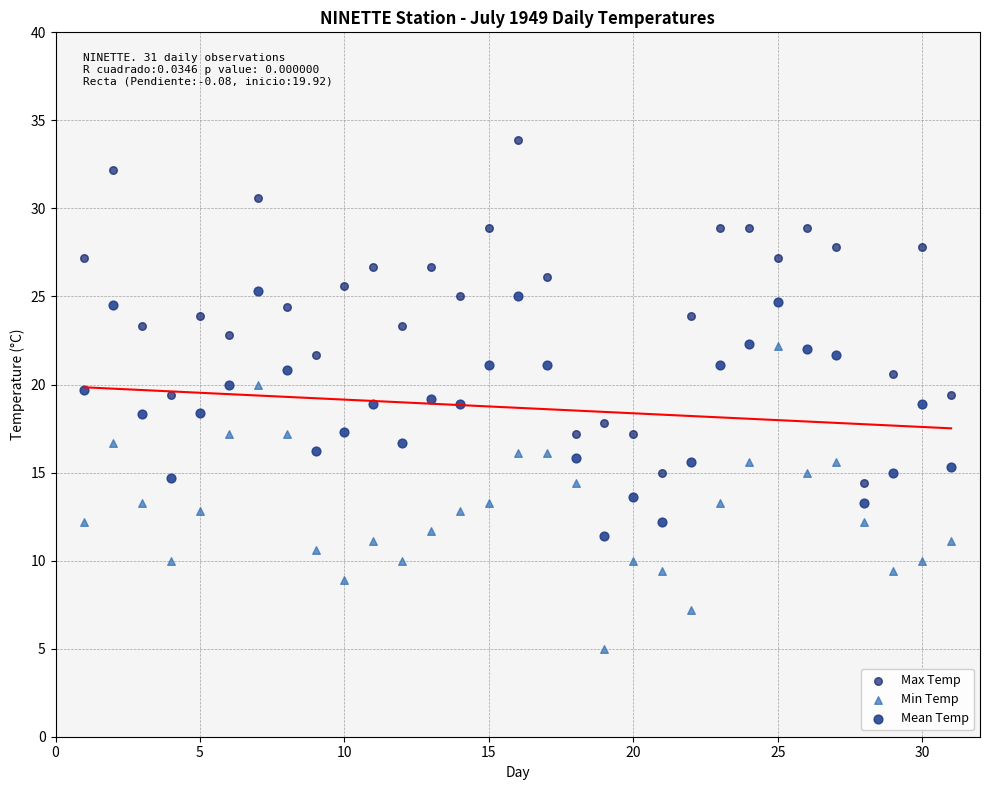

Across all data points, what is the range of X values (max minus min)?

30.0